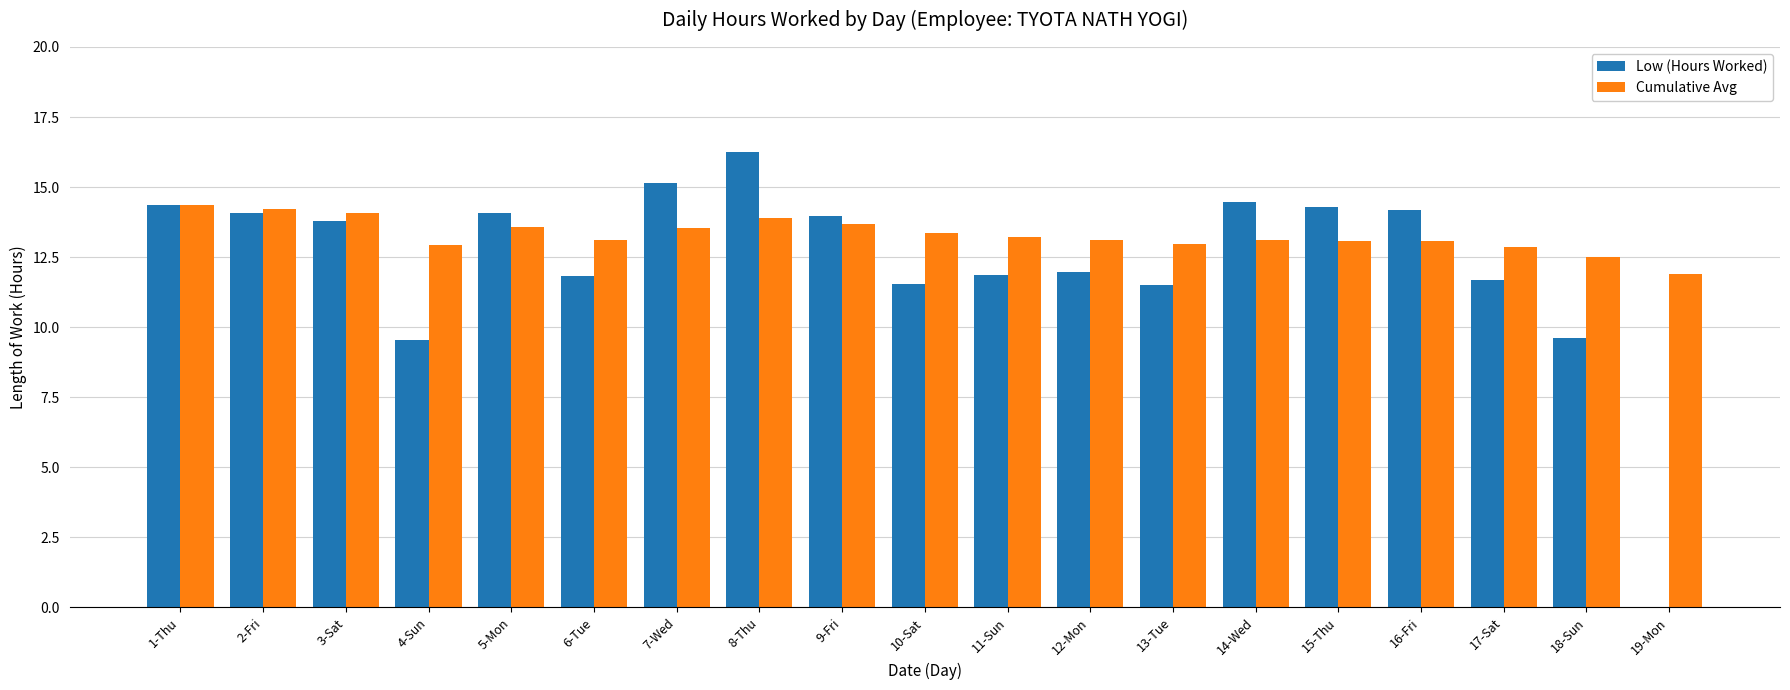

Read the Low (Hours Worked) value at 17-Sat.

11.7